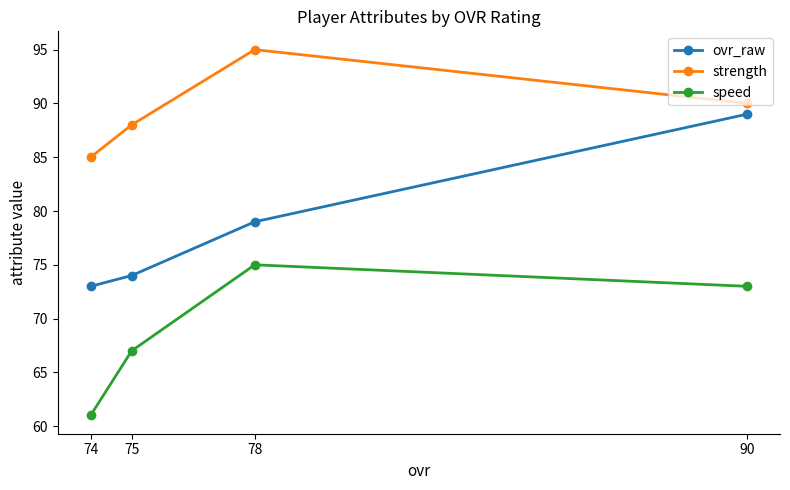

What is the sum of the ovr_raw values at 74 and 78?

152